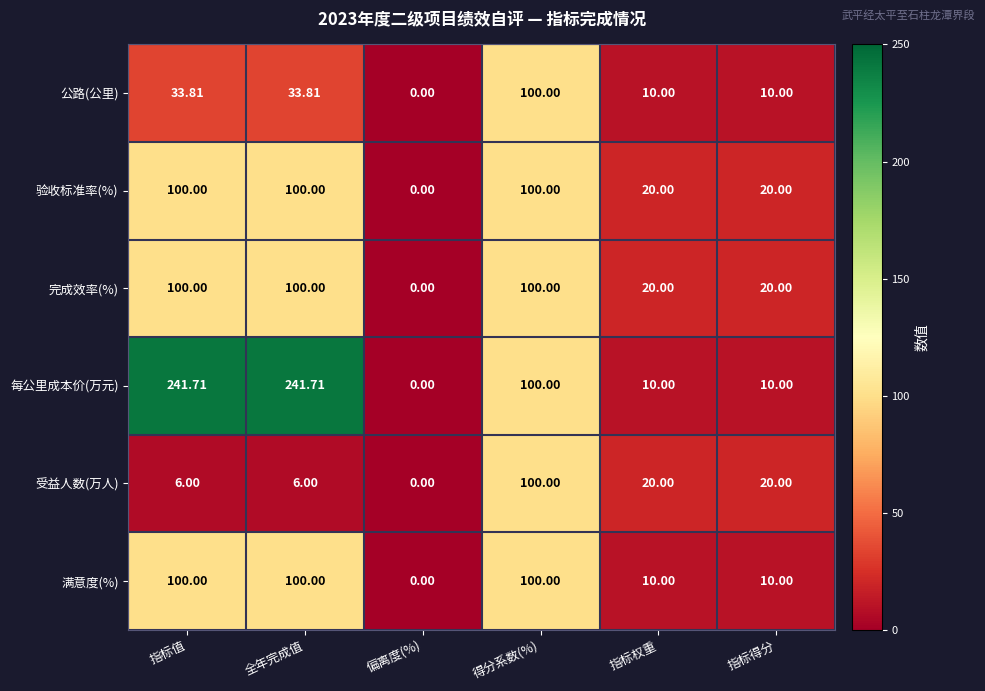

At which category does the chart reach its minimum across all series?

偏离度(%)